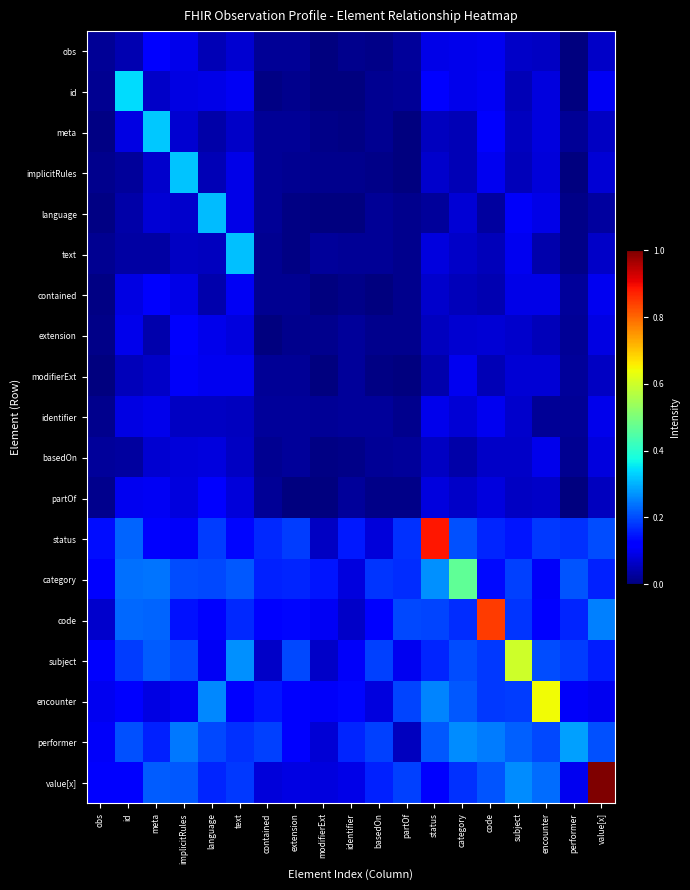

Which series has the widest spread of values?

value[x]